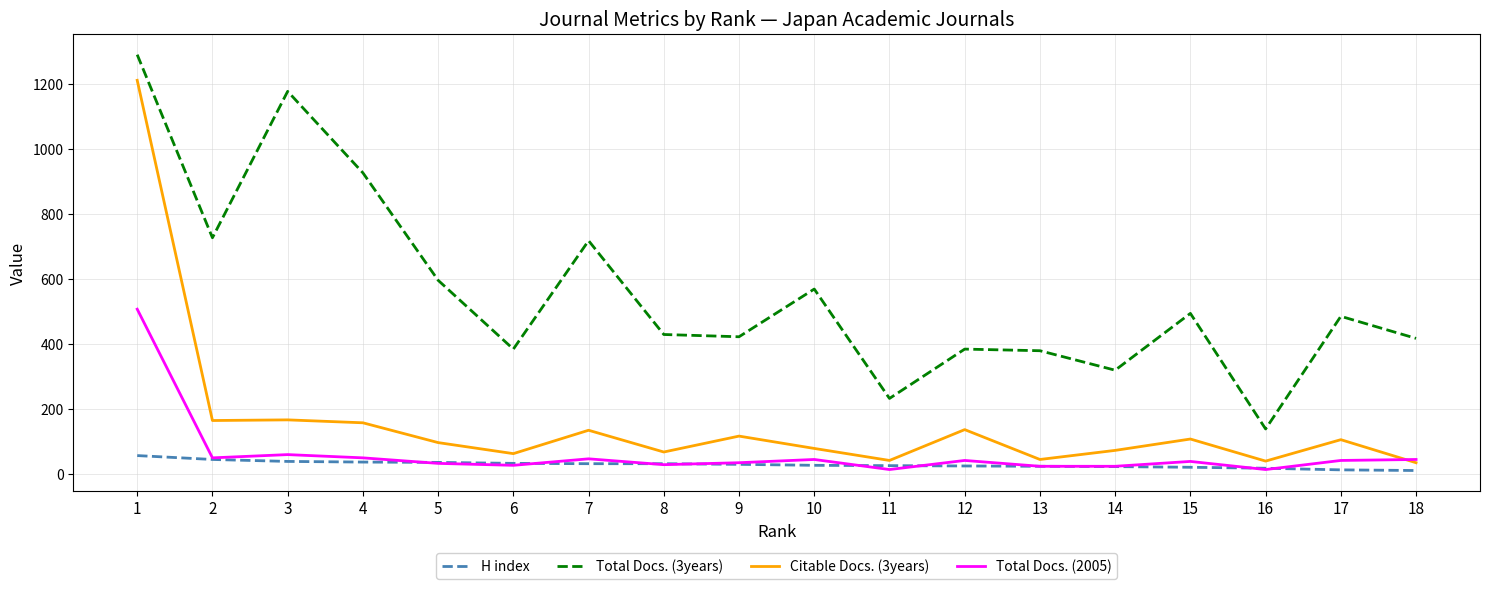

The value of Citable Docs. (3years) at 5 is 96. True or false?

True